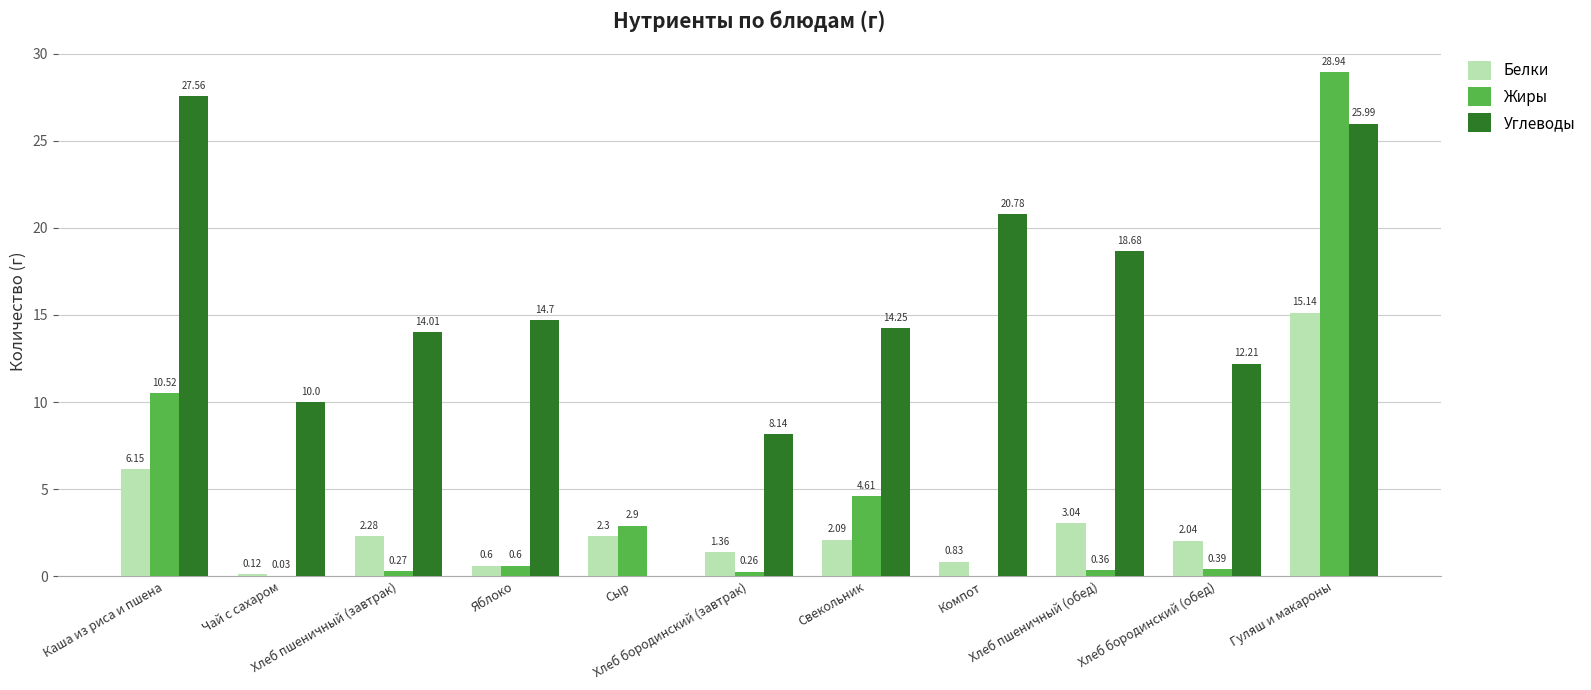

How many data points does each series have?

11